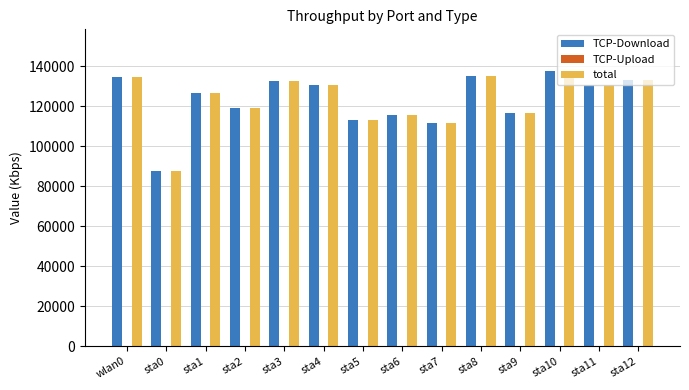

Is the value of TCP-Download at sta6 greater than the value of total at sta12?

No